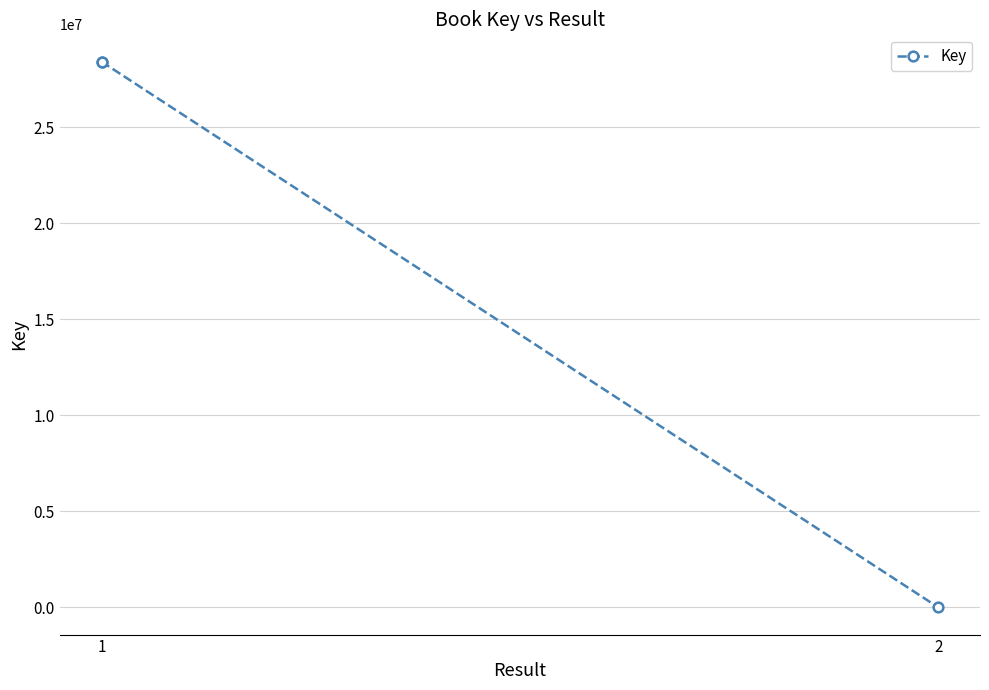

The value at 1 is 44837715. True or false?

False